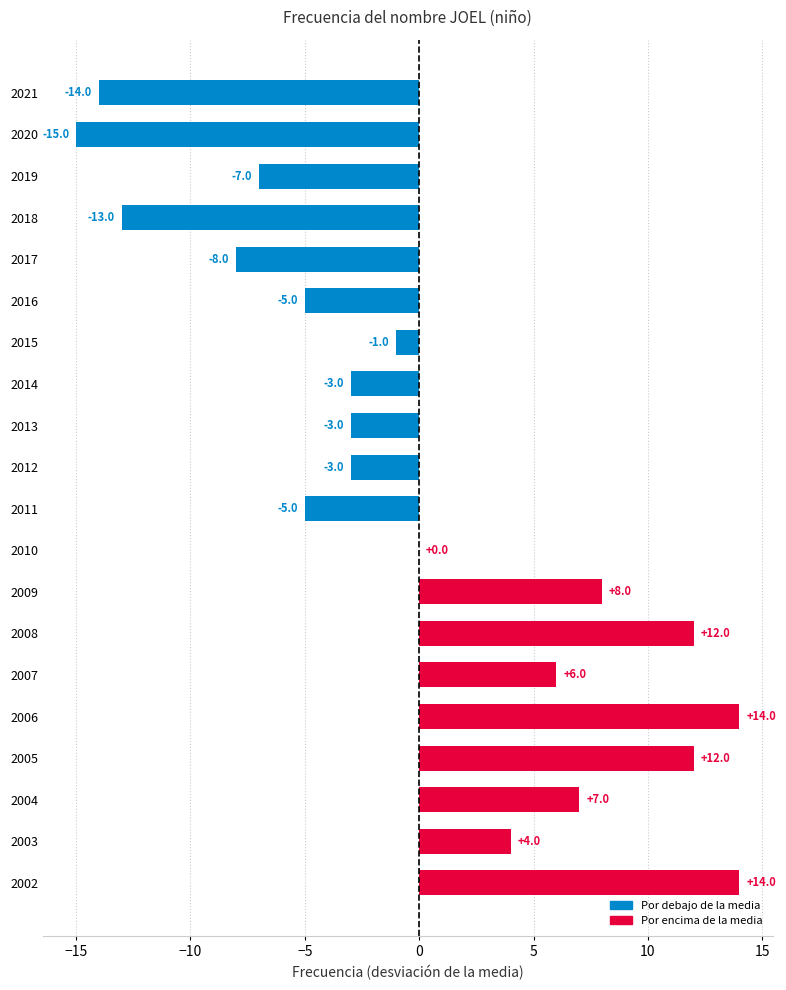

Does the chart contain stacked bars?

No